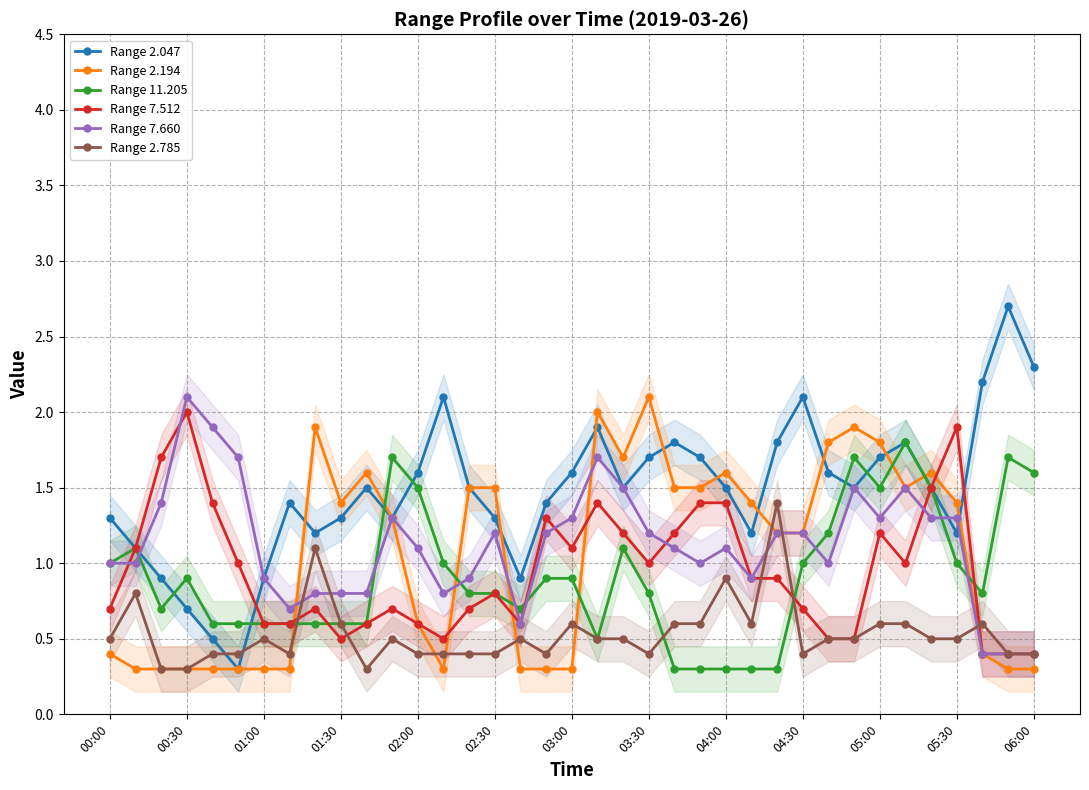

Does the chart have visible grid lines?

Yes